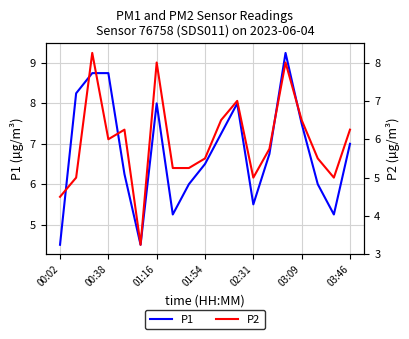

How many categories are shown in the chart?

19